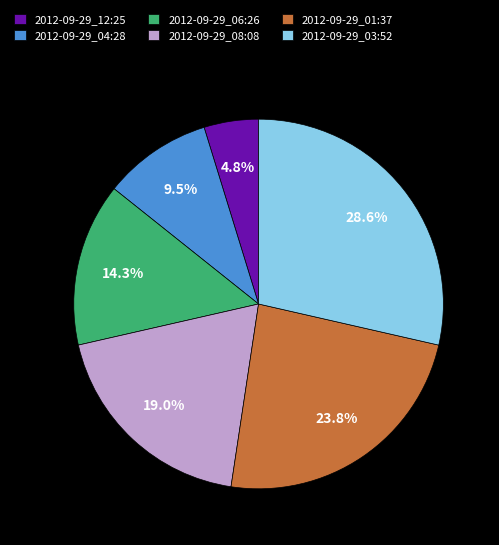

Count the number of slices in the pie.

6